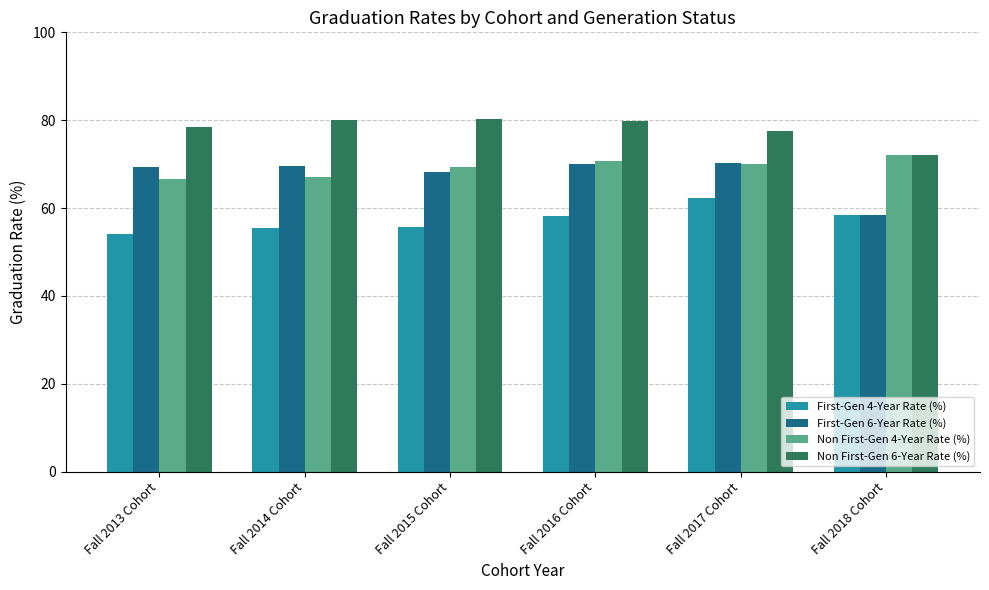

What is the approximate value of Non First-Gen 4-Year Rate (%) at Fall 2018 Cohort?

72.0